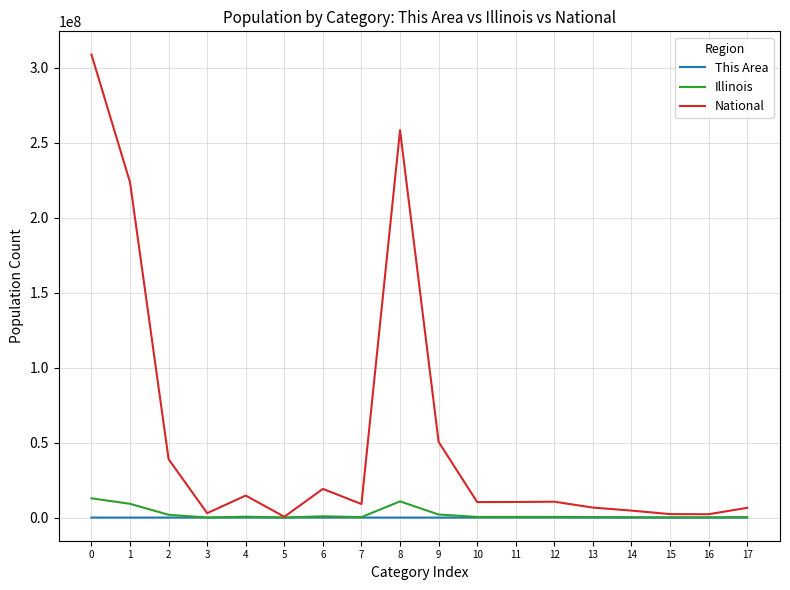

Which series has the largest range (max minus min)?

National